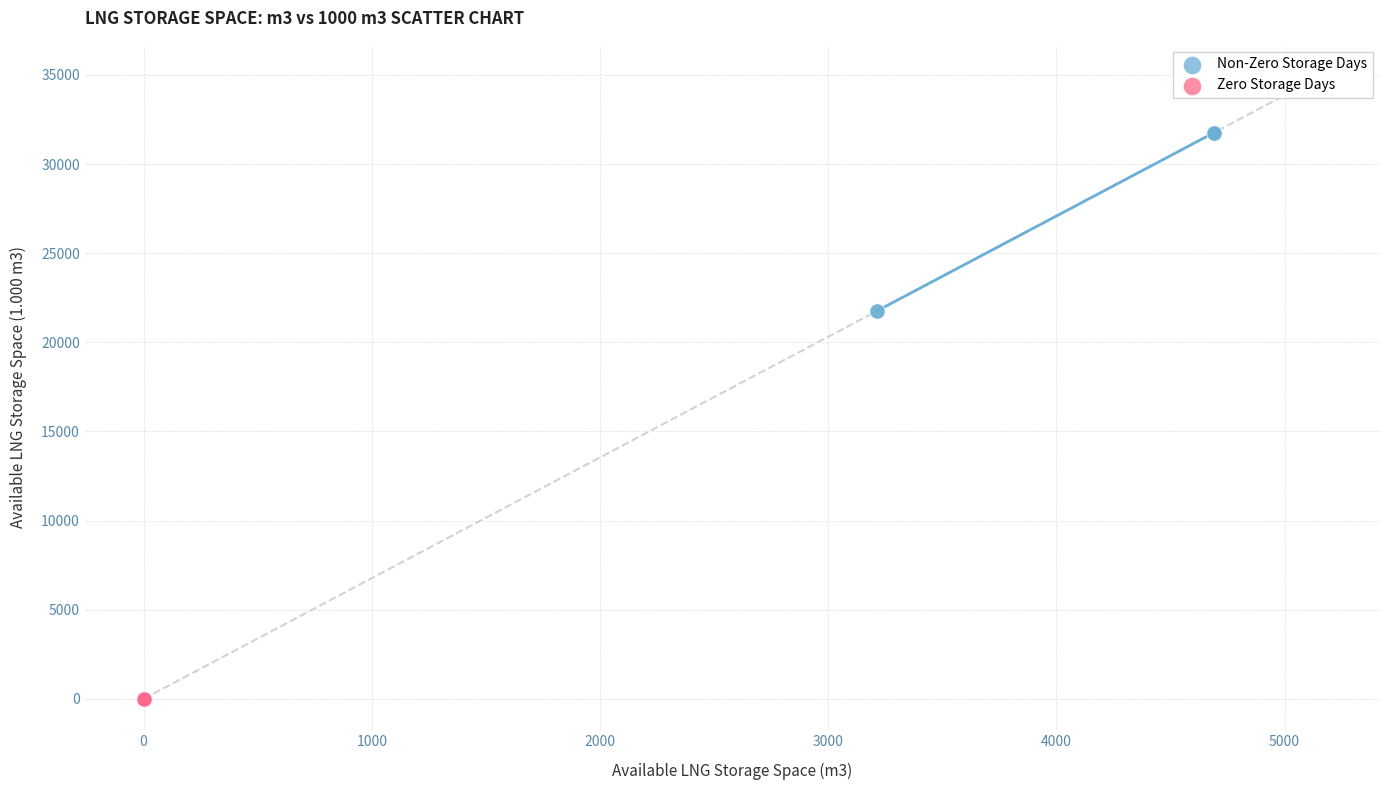

What are all the series names shown in the legend?

Non-Zero Storage Days, Zero Storage Days